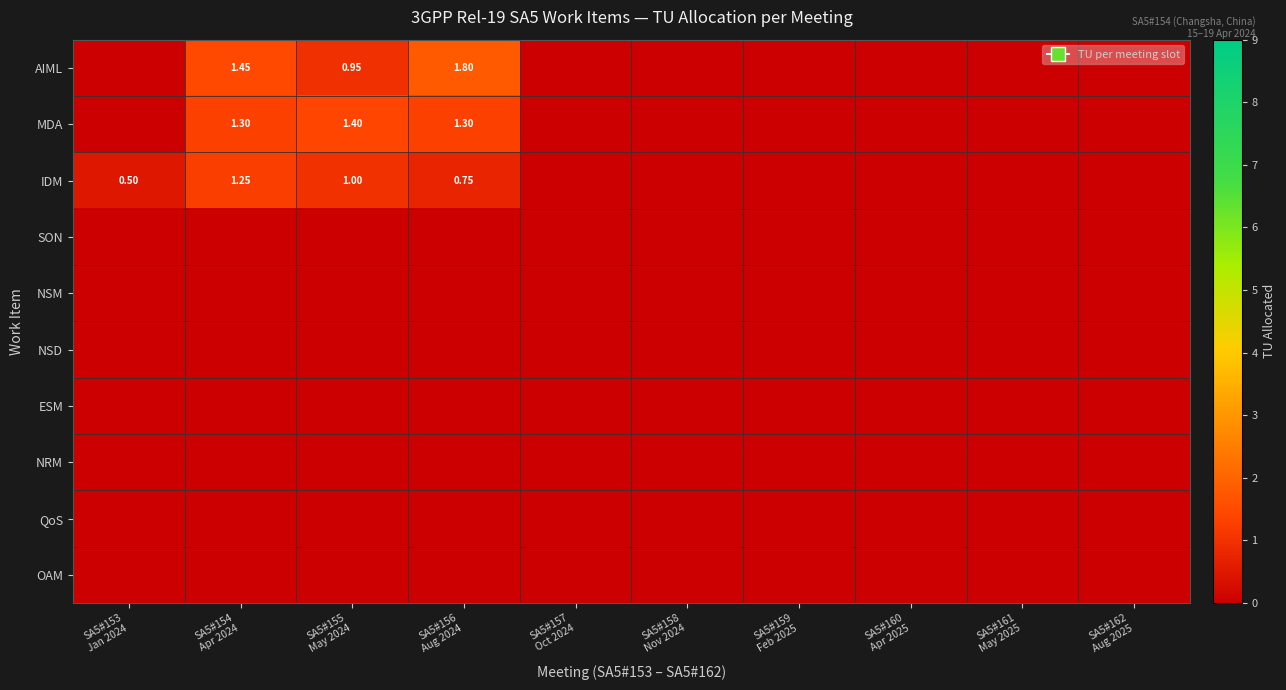

At which category is the sum across all series the highest?

SA5#154
Apr 2024